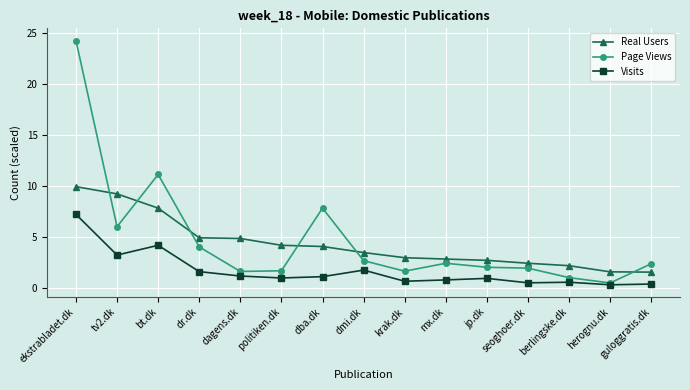

What is the minimum value shown in the chart?

0.3